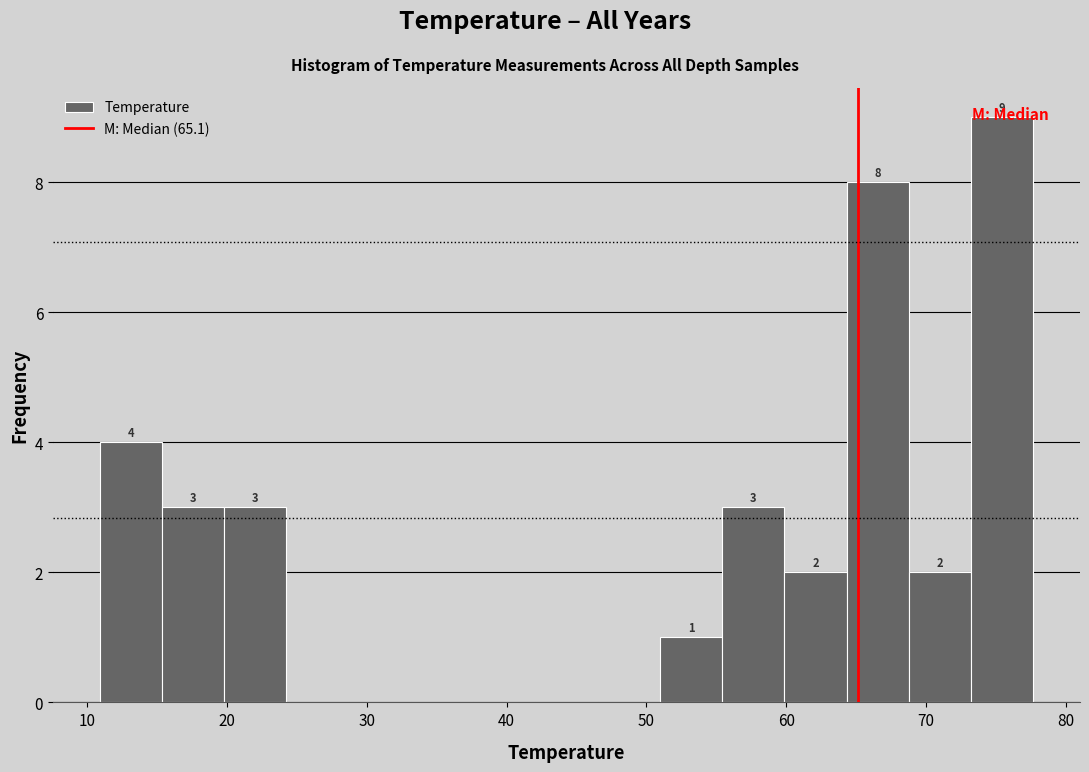

Over which range of the x-axis is the bar tallest?

73 to 78